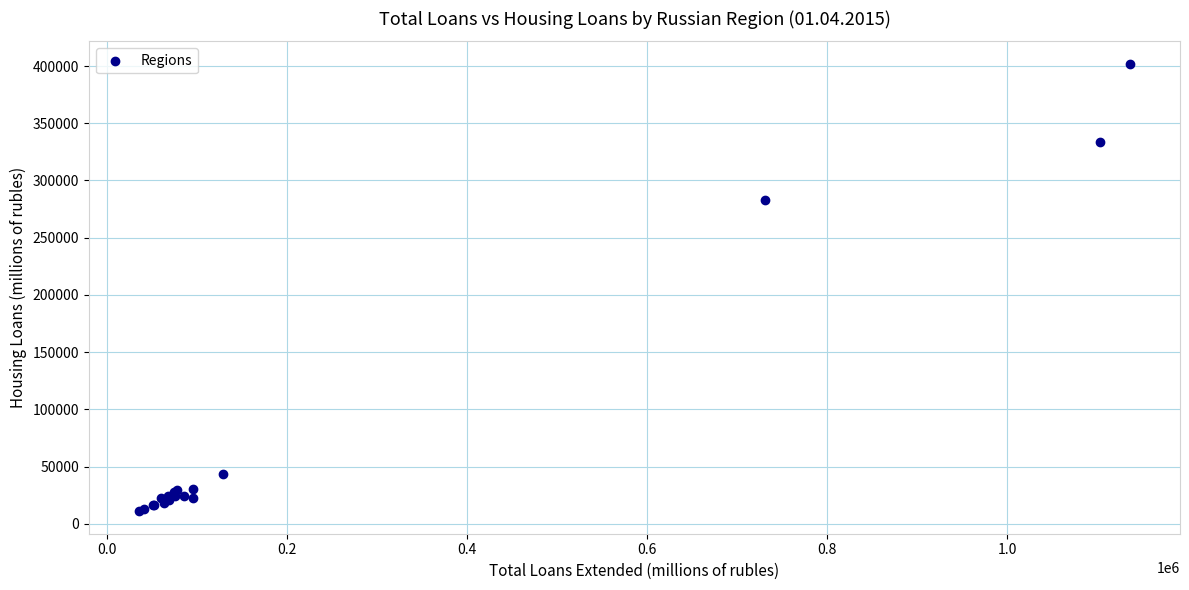

What Y value in the scatter plot is closest to 206480?

282919